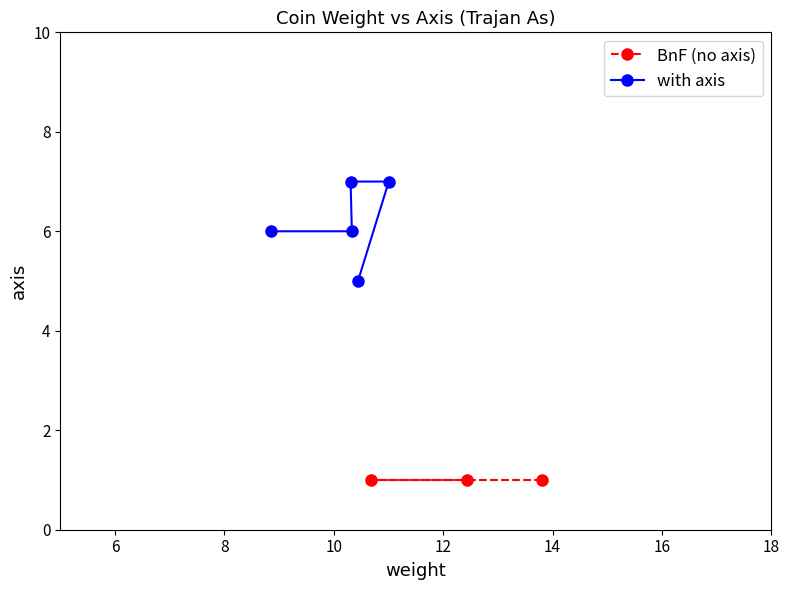

Reading left to right, extract all data points from this chart.

13.8	10.7	12.4	10.4	11.0	10.3	10.3	8.8